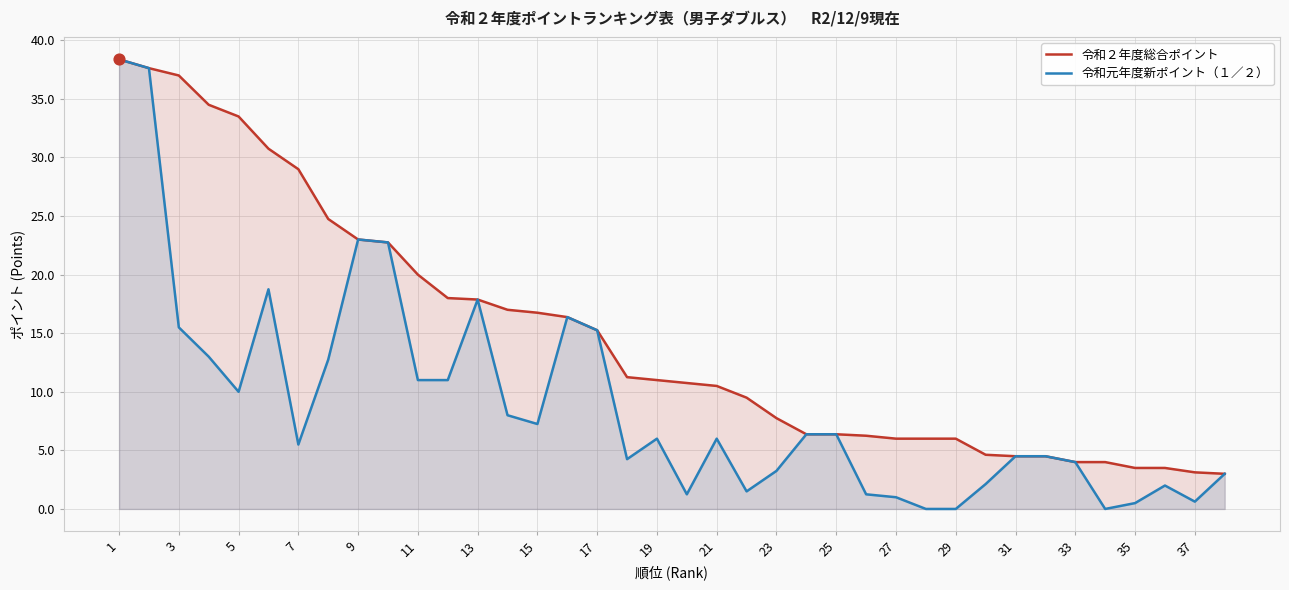

Is the value of 令和元年度新ポイント（１／２） at 23 greater than the value of 令和２年度総合ポイント at 35?

No